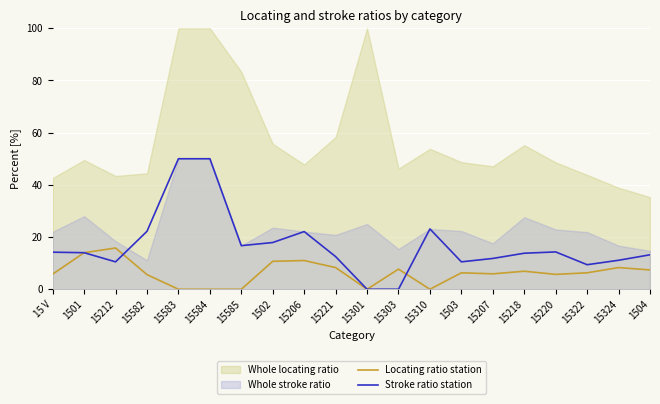

How many lines are shown in the chart?

2